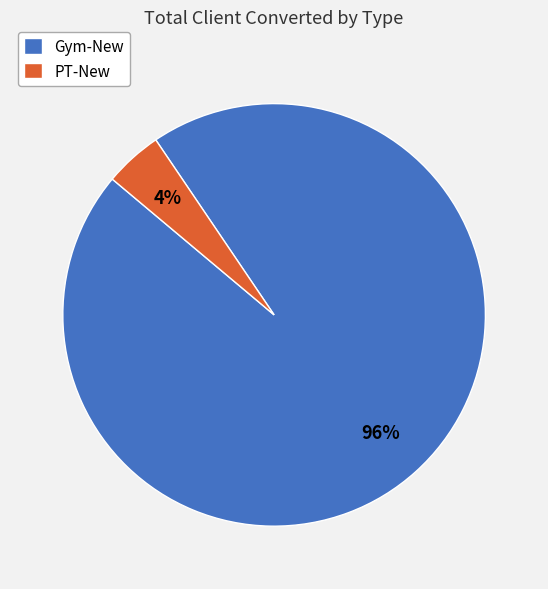

Is the sum of Gym-New and PT-New greater than half?

Yes